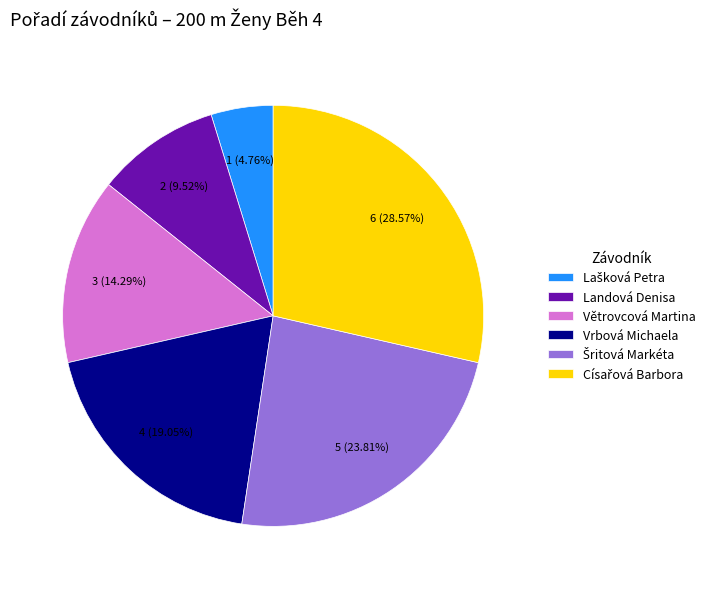

Is there a majority slice in this chart?

No